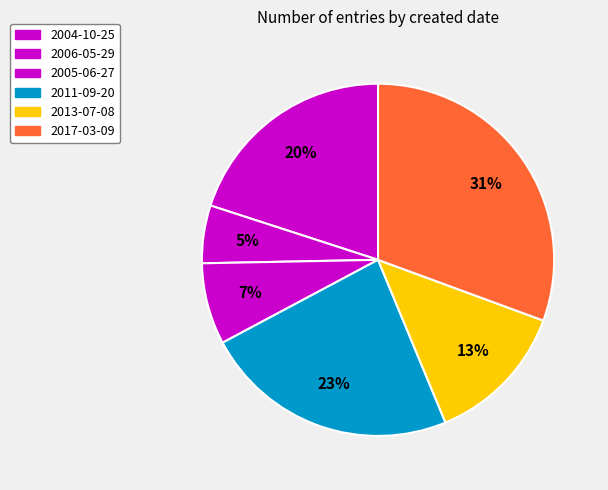

Is there a majority slice in this chart?

No